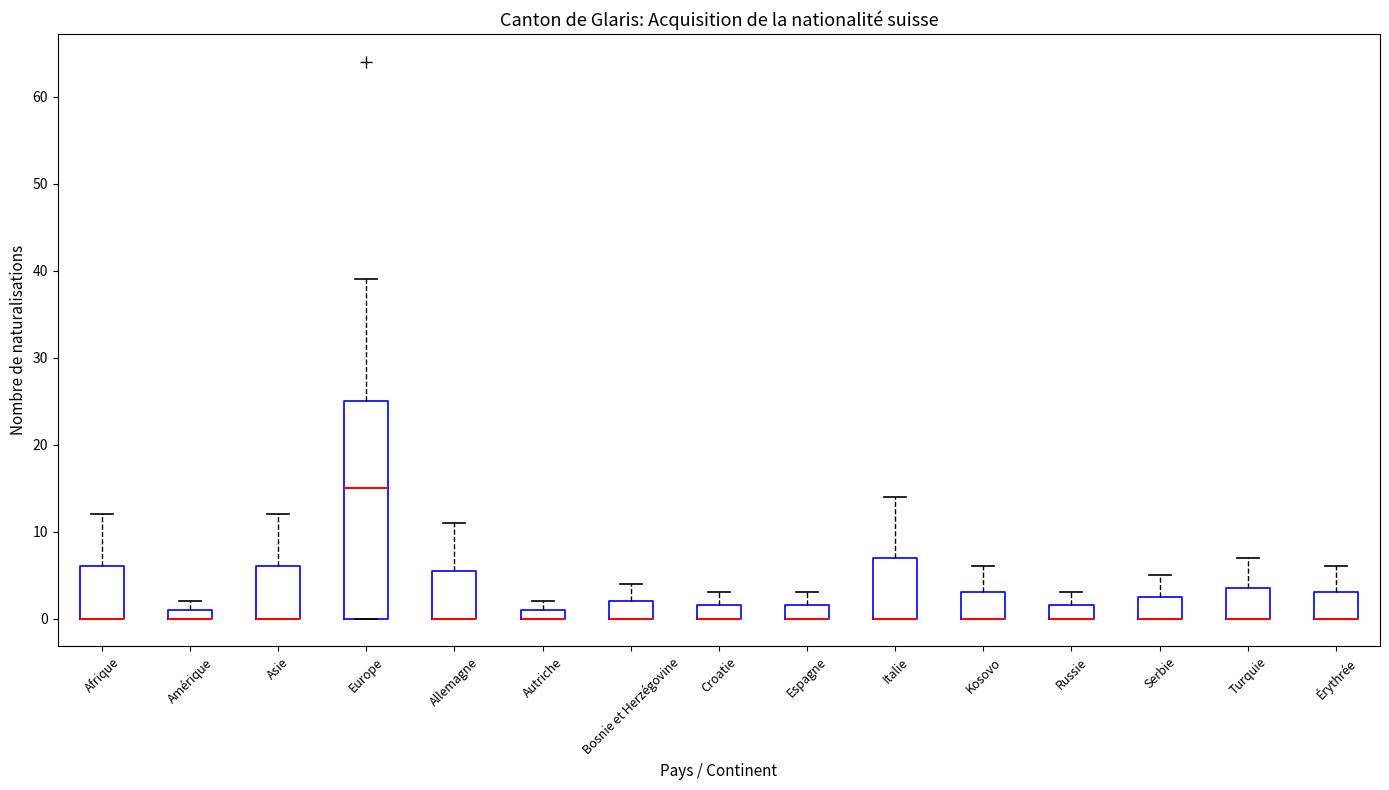

Where does the upper whisker of the box for Asie end on the y-axis? The values are not printed on the chart, so give them approximately, as read against the axis.

12